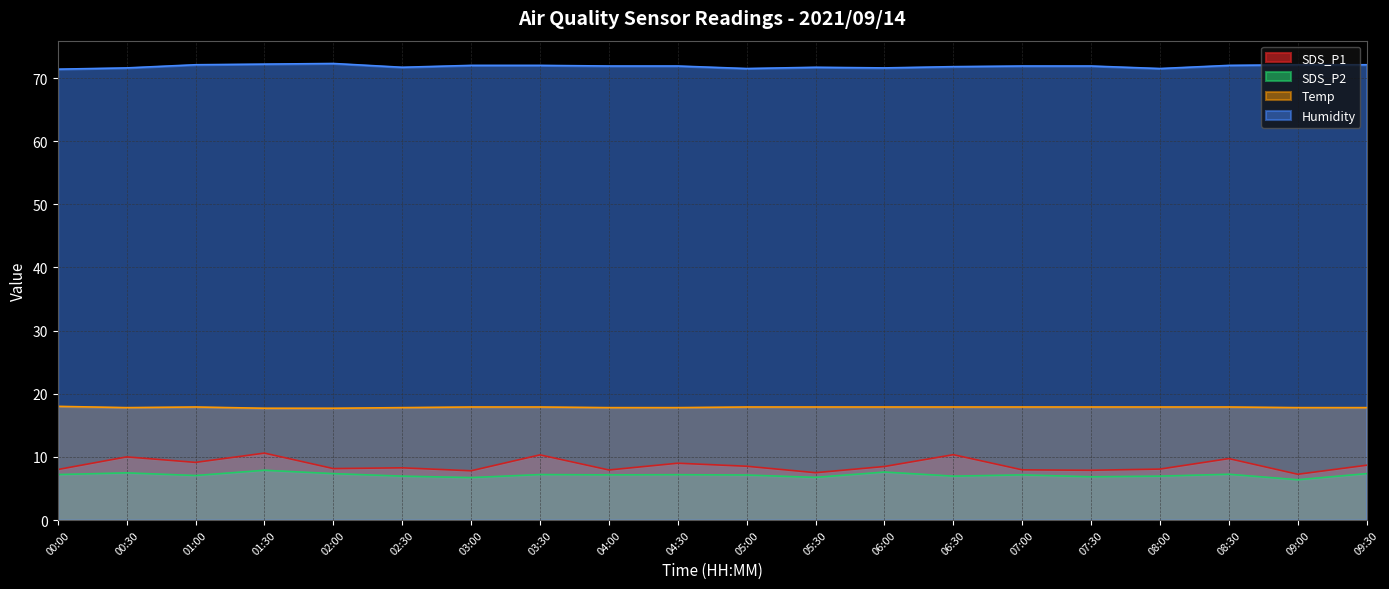

The Temp series shows 18.0 at 00:00. True or false?

True